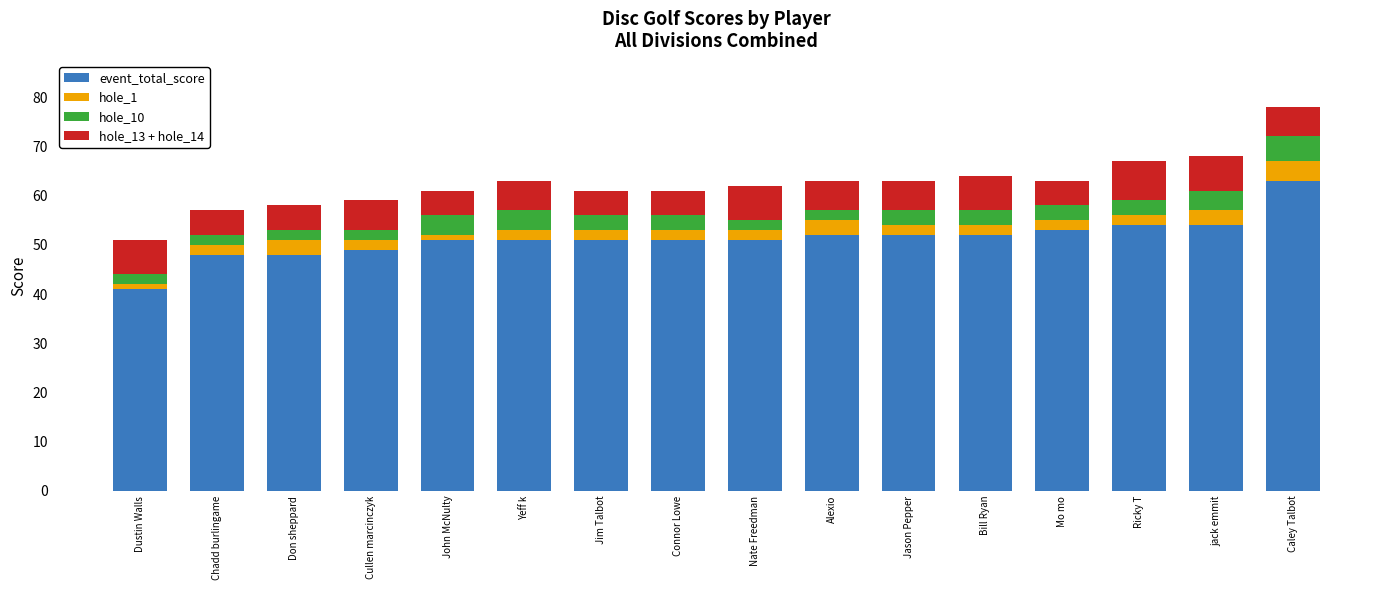

The value of event_total_score at John McNulty is 51. True or false?

True